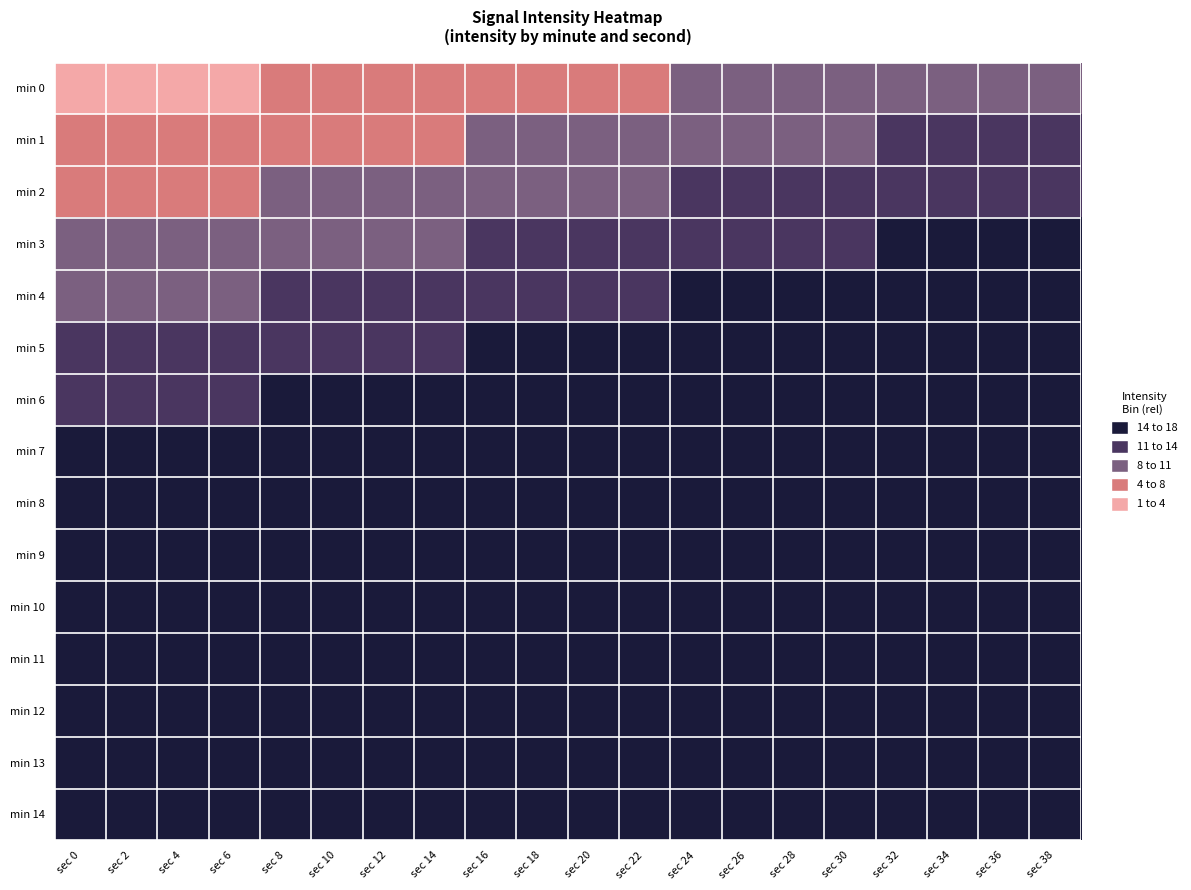

At which category does the chart reach its peak across all series?

sec 32